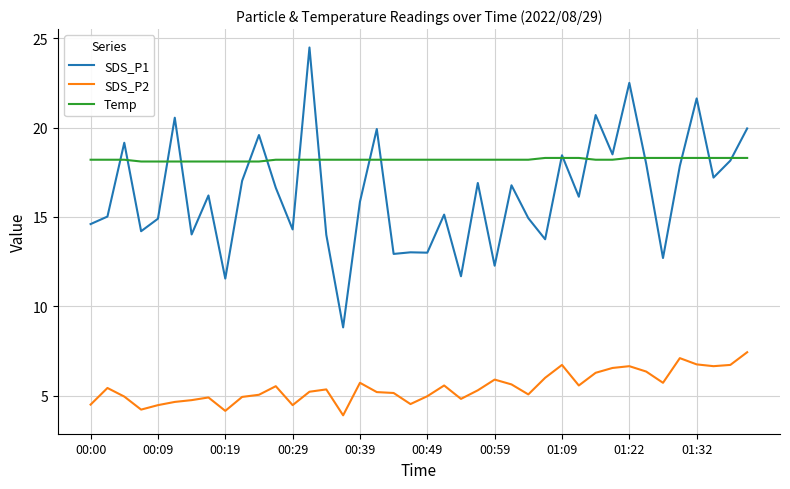

After their last crossing, which series has the higher values: Temp or SDS_P1?

SDS_P1